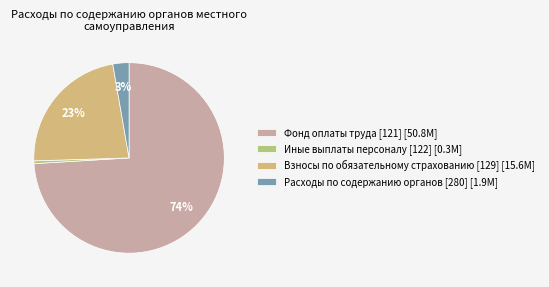

What is the change in value from Фонд оплаты труда [121] to Иные выплаты персоналу [122]?

-50437114.8